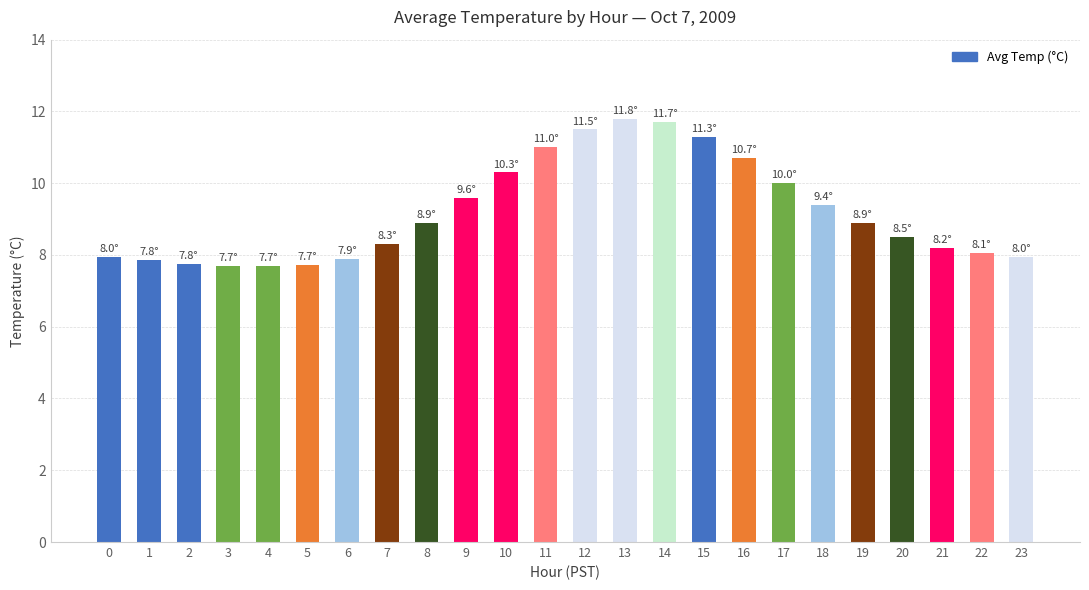

What is the minimum value shown in the chart?

7.7